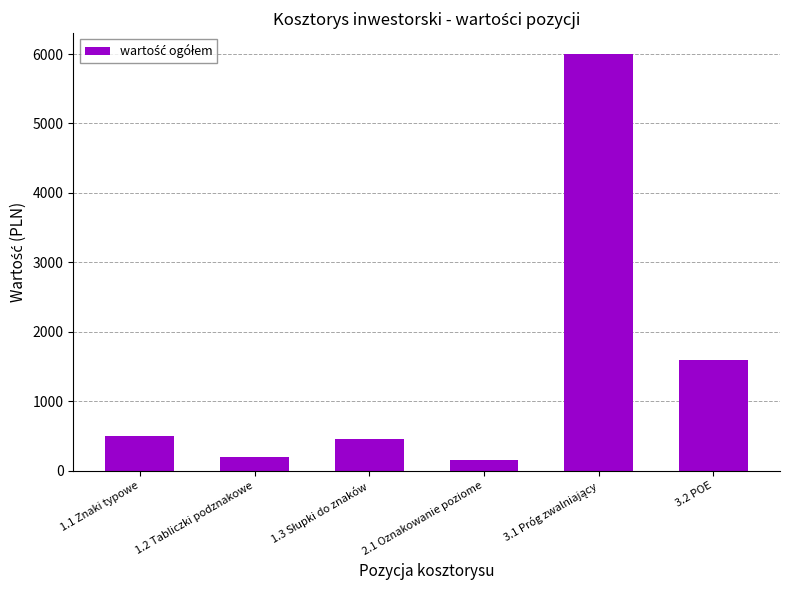

What is the label of the 1st bar from the right?

3.2 POE